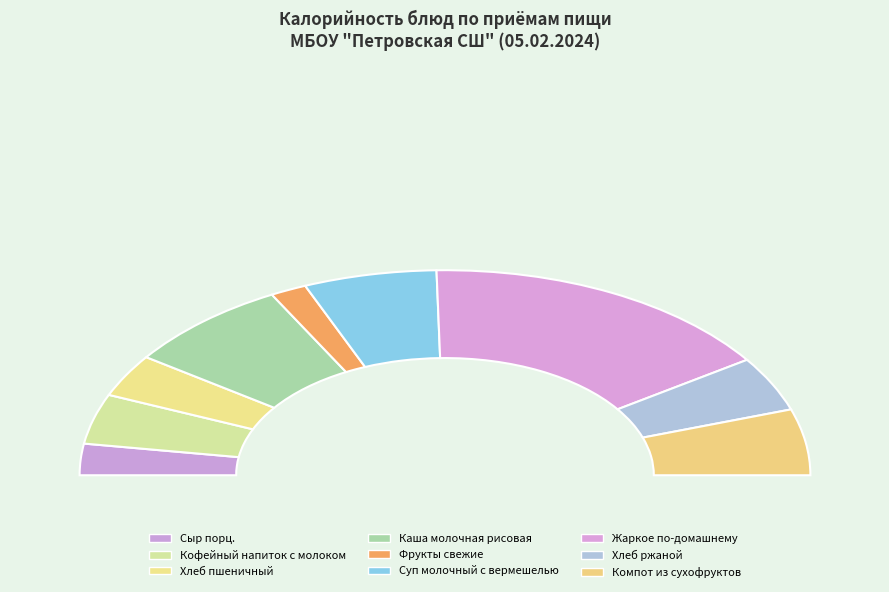

Which category has the smallest portion of the pie?

Фрукты свежие